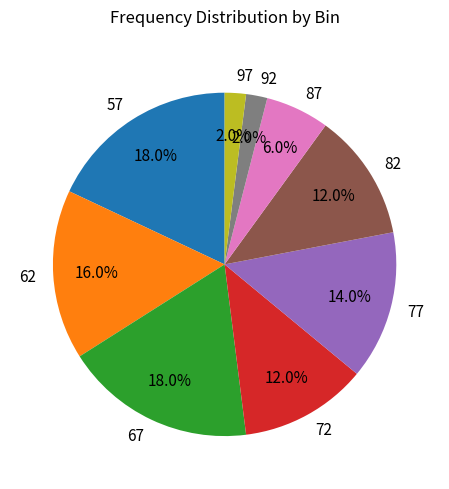

How much of the chart is everything except 72?

88.0%